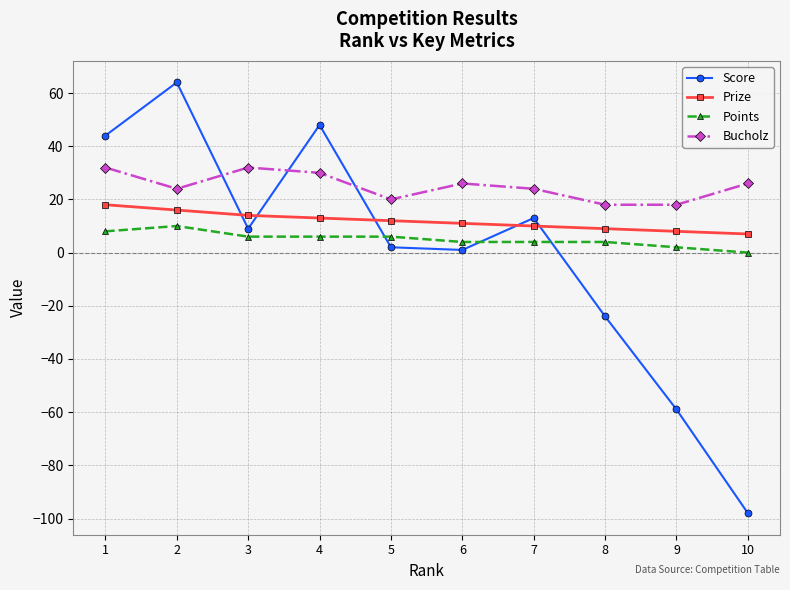

At which category does the chart reach its minimum across all series?

10